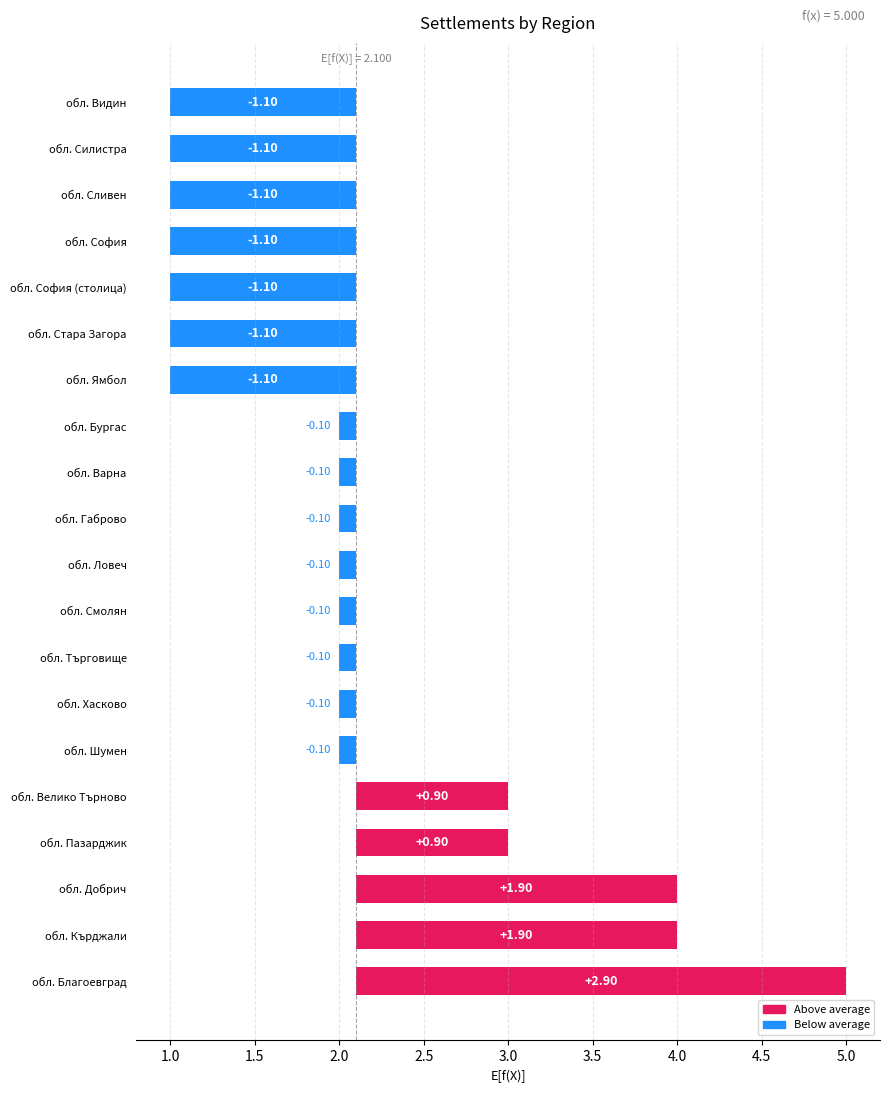

List the labels in order of value, smallest first.

обл. Сливен, обл. София, обл. Видин, обл. Силистра, обл. Стара Загора, обл. Ямбол, обл. София (столица), обл. Ловеч, обл. Варна, обл. Габрово, обл. Търговище, обл. Бургас, обл. Хасково, обл. Шумен, обл. Смолян, обл. Велико Търново, обл. Пазарджик, обл. Добрич, обл. Кърджали, обл. Благоевград